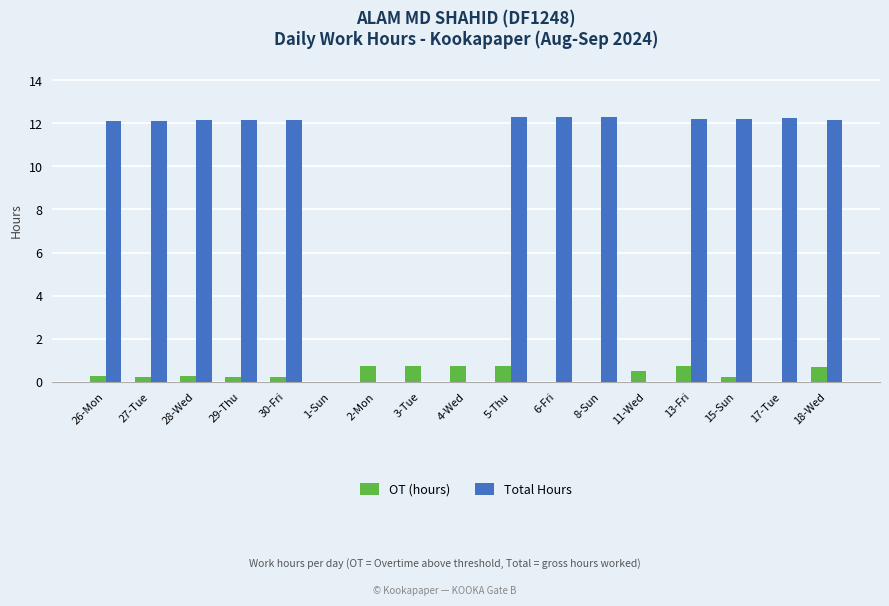

Are the bars grouped side by side (vs. stacked)?

Yes